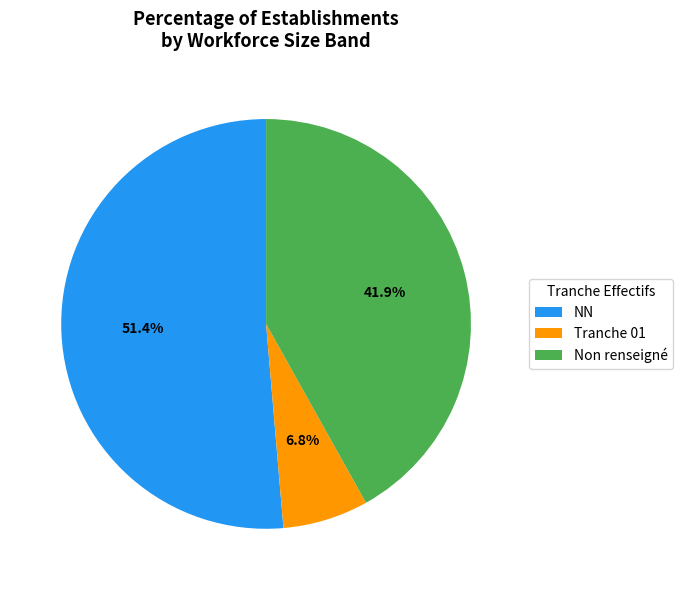

Do NN and Non renseigné together represent more than half of the pie?

Yes